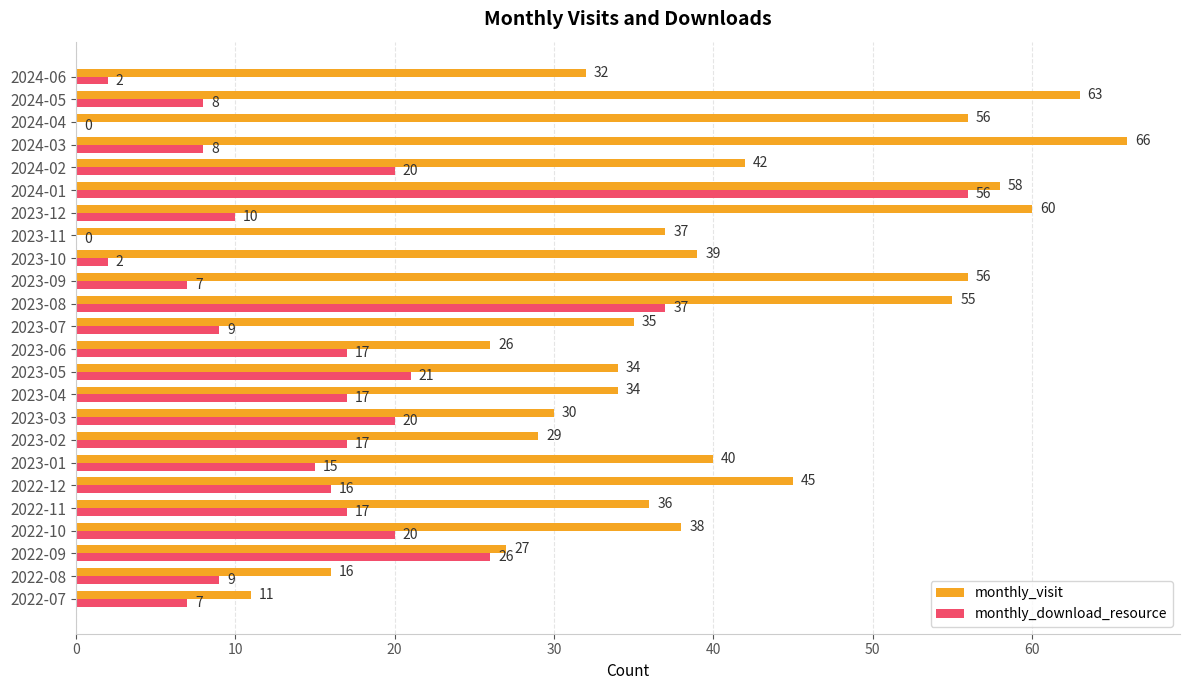

Which series has the largest total across all categories?

monthly_visit